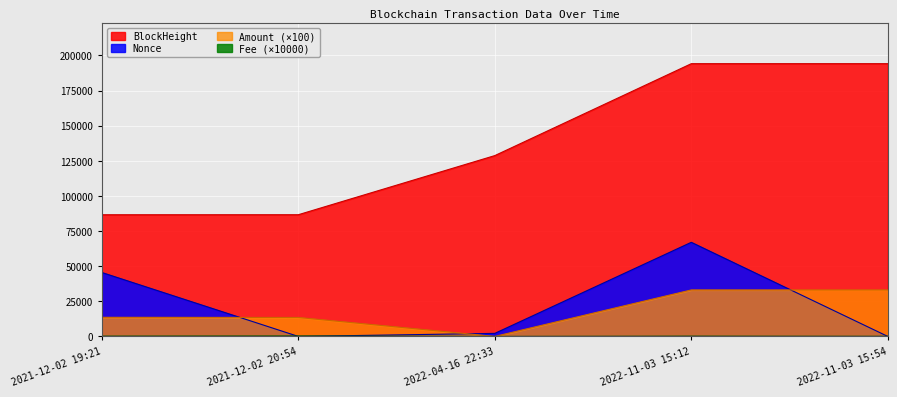

Reading left to right, extract all data points from this chart.

BlockHeight: 2021-12-02 19:21=86595.0	2021-12-02 20:54=86615.0	2022-04-16 22:33=128705.0	2022-11-03 15:12=194129.0	2022-11-03 15:54=194133.0
Nonce: 2021-12-02 19:21=45524.0	2021-12-02 20:54=0.0	2022-04-16 22:33=2170.0	2022-11-03 15:12=66991.0	2022-11-03 15:54=1.0
Amount: 2021-12-02 19:21=13606.0	2021-12-02 20:54=13503.0	2022-04-16 22:33=0.0	2022-11-03 15:12=33088.0	2022-11-03 15:54=33087.0
Fee: 2021-12-02 19:21=200.0	2021-12-02 20:54=300.0	2022-04-16 22:33=20.0	2022-11-03 15:12=200.0	2022-11-03 15:54=100.0